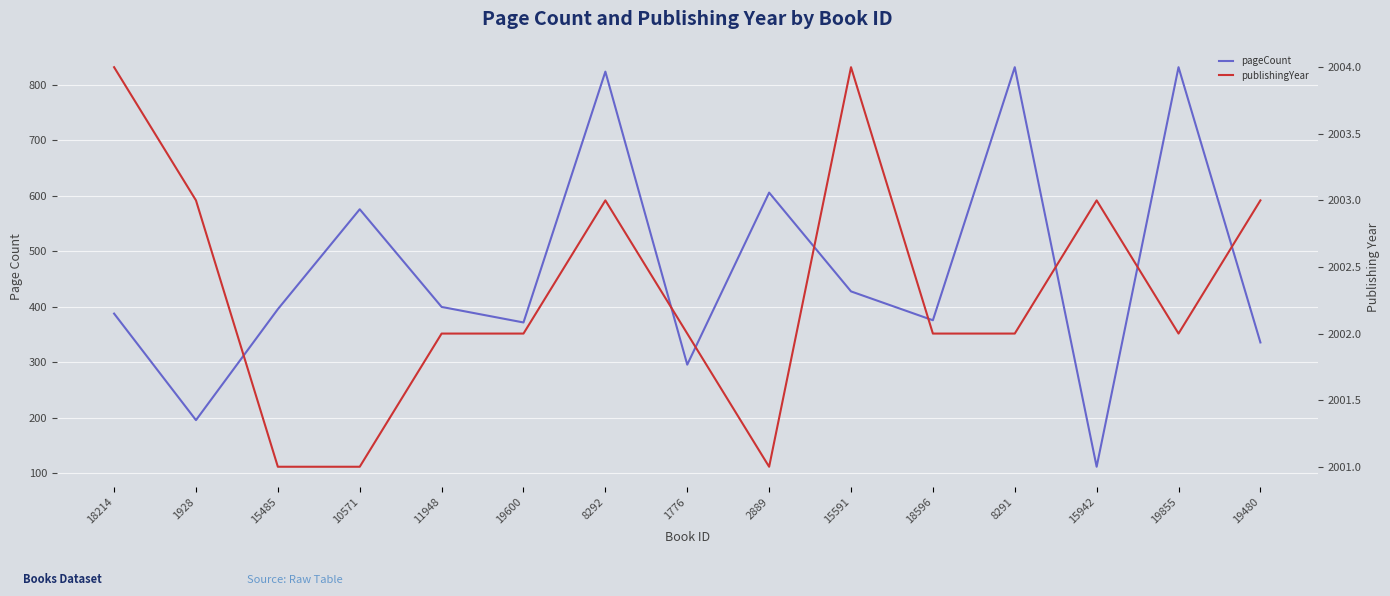

Where is the first local minimum for publishingYear?

2889